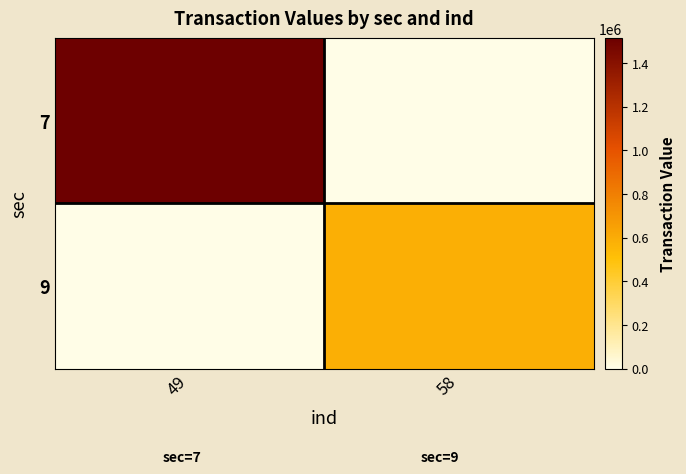

Reading right to left, what are all the values shown in this chart?

7: 58=0	49=1513302
9: 58=580377	49=0